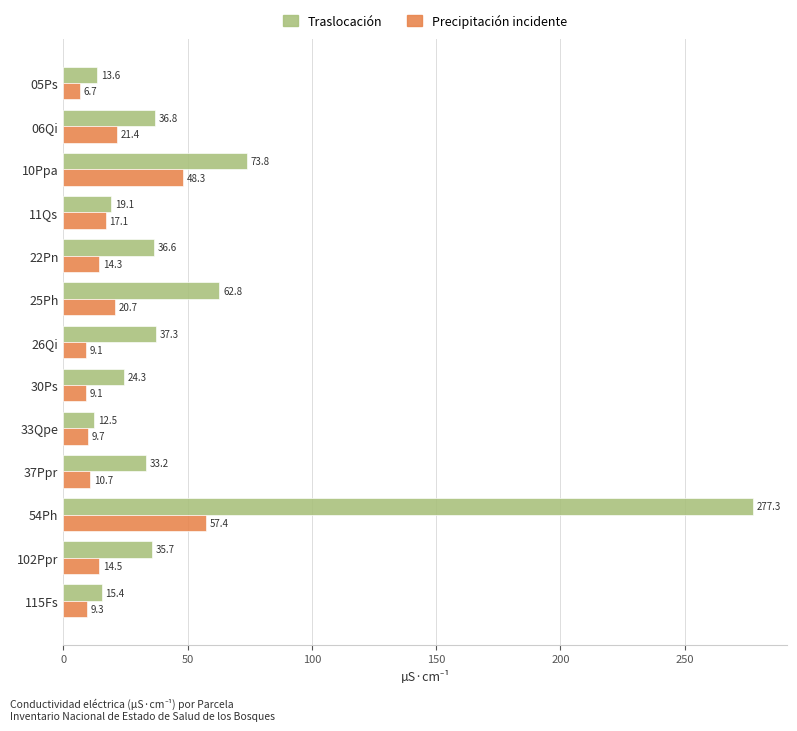

What is the difference between the Traslocación values at 115Fs and 102Ppr?

20.3